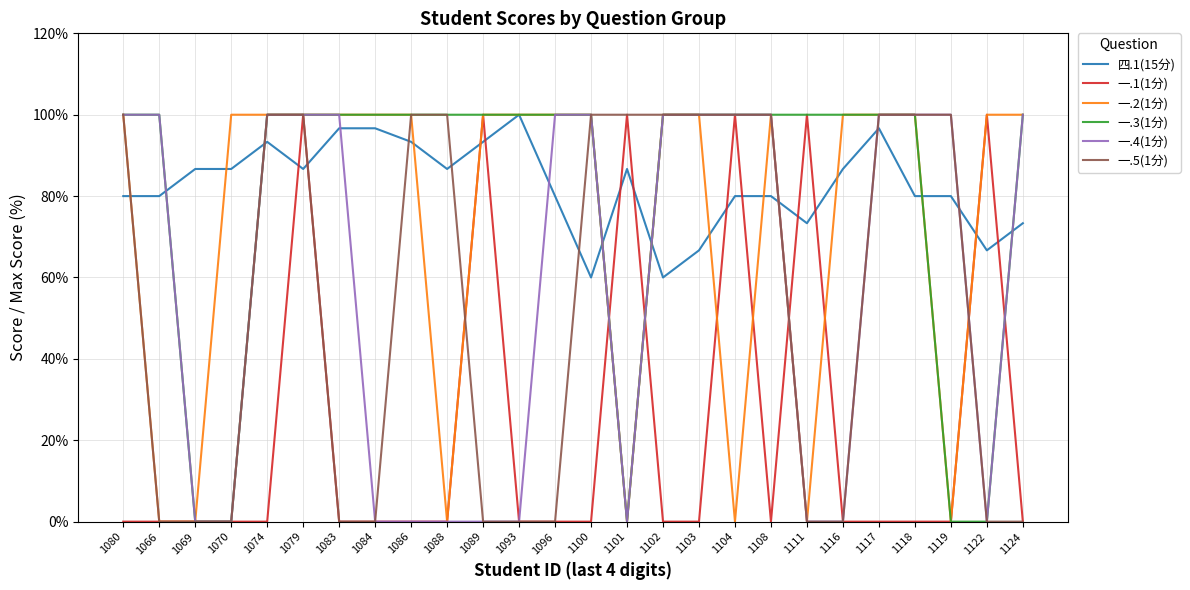

What position from the left is 1093?

12